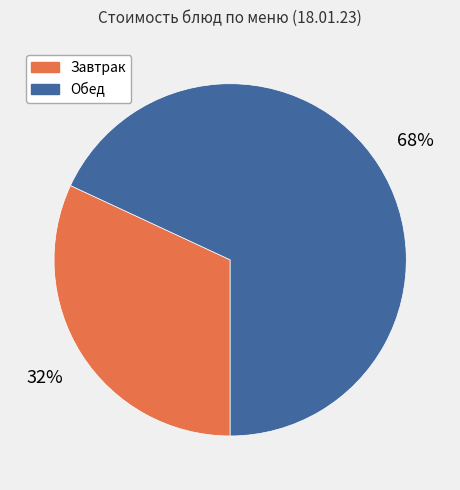

To the nearest percent, what is the difference between the largest and smallest slice percentages?

36%